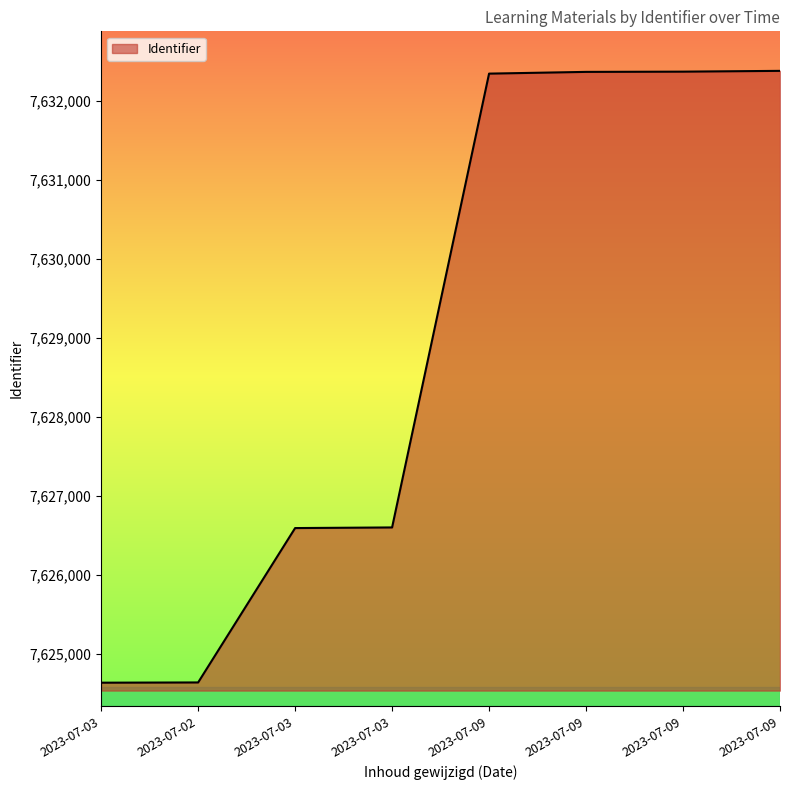

How many lines are shown in the chart?

1